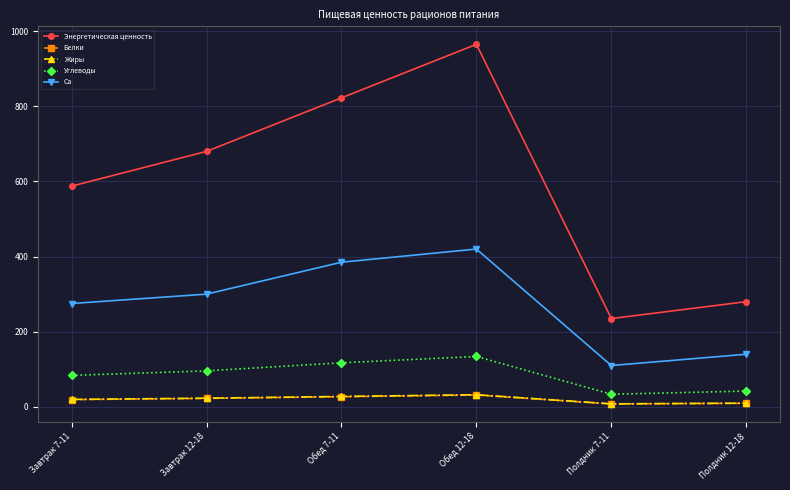

Which category has the highest value in the Энергетическая ценность series?

Обед 12-18